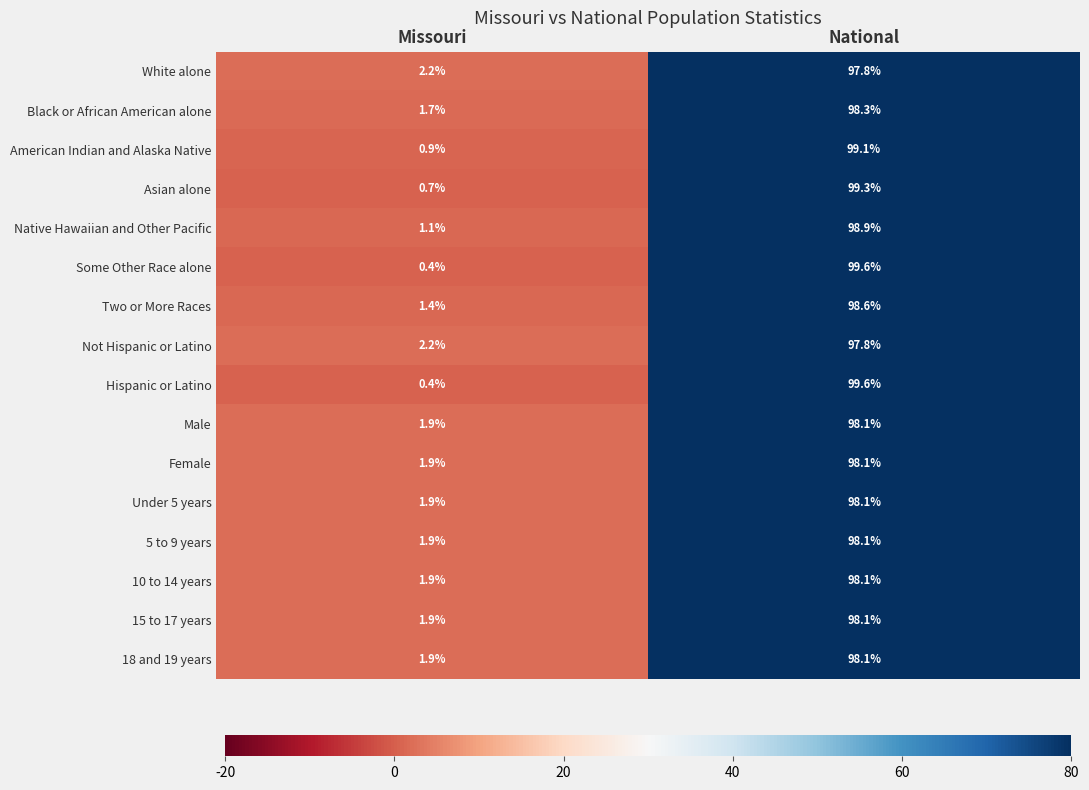

At which category does the chart reach its minimum across all series?

Missouri